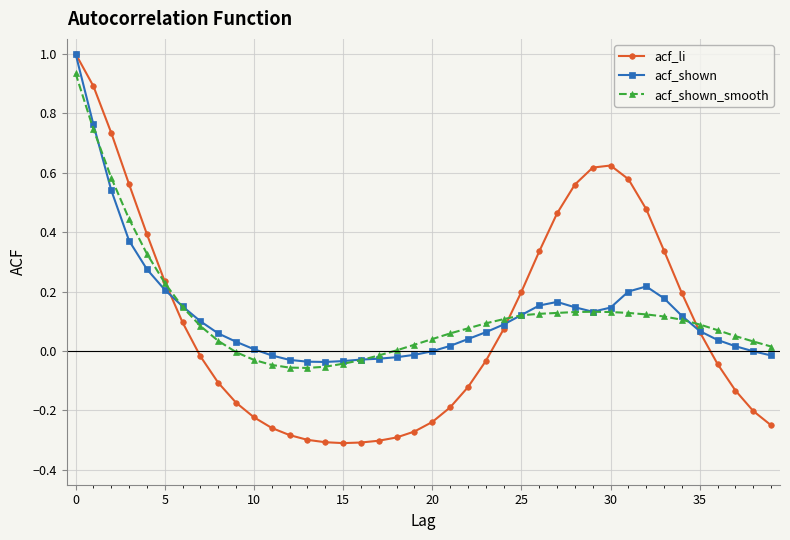

What is the difference between the maximum and minimum values in the acf_shown series?

1.0